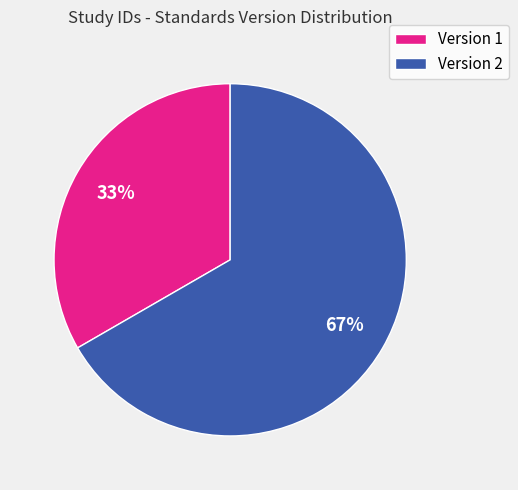

Does any single category account for the majority?

Yes